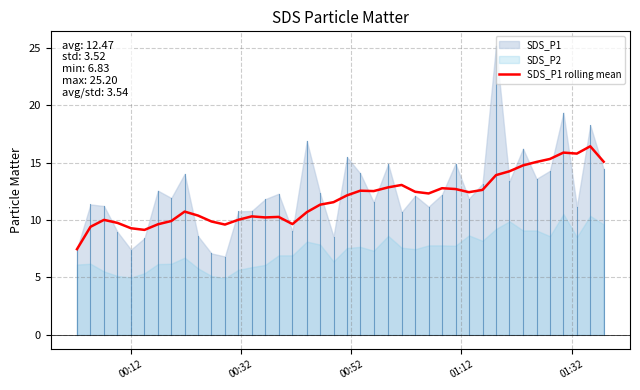

What is the maximum value for SDS_P1 rolling mean?

16.4